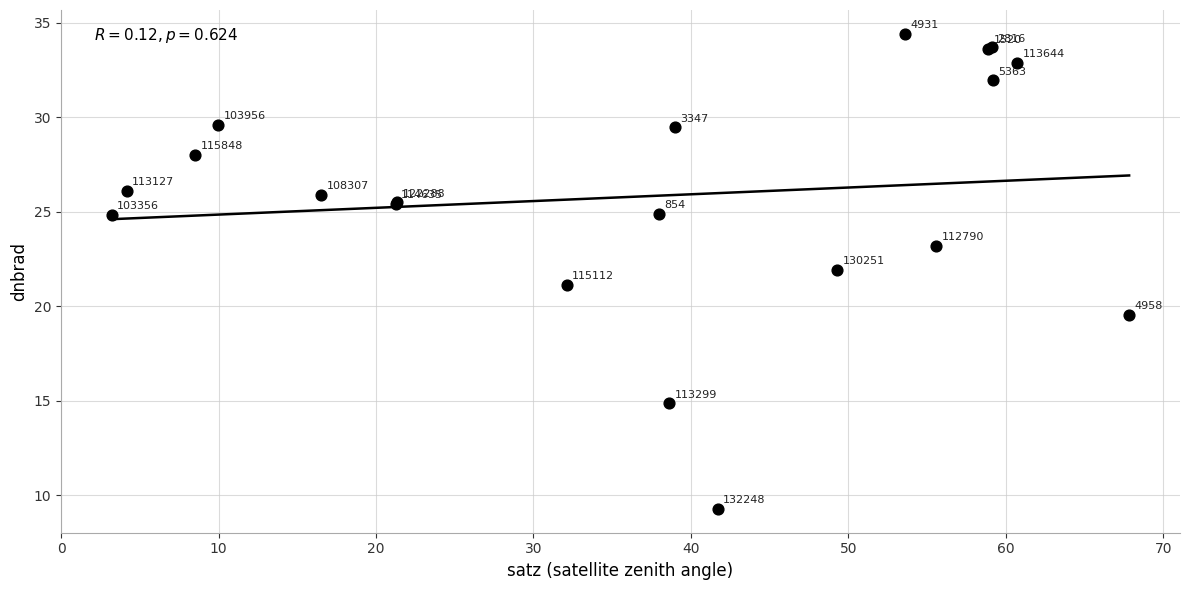

What Y value in the scatter plot is closest to 21?

21.1